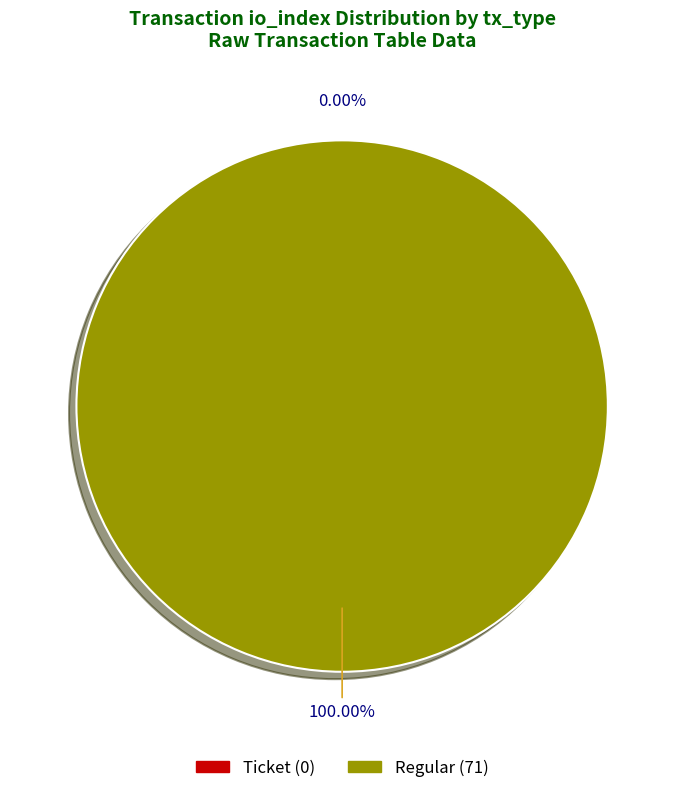

Which category has the smallest portion of the pie?

Ticket